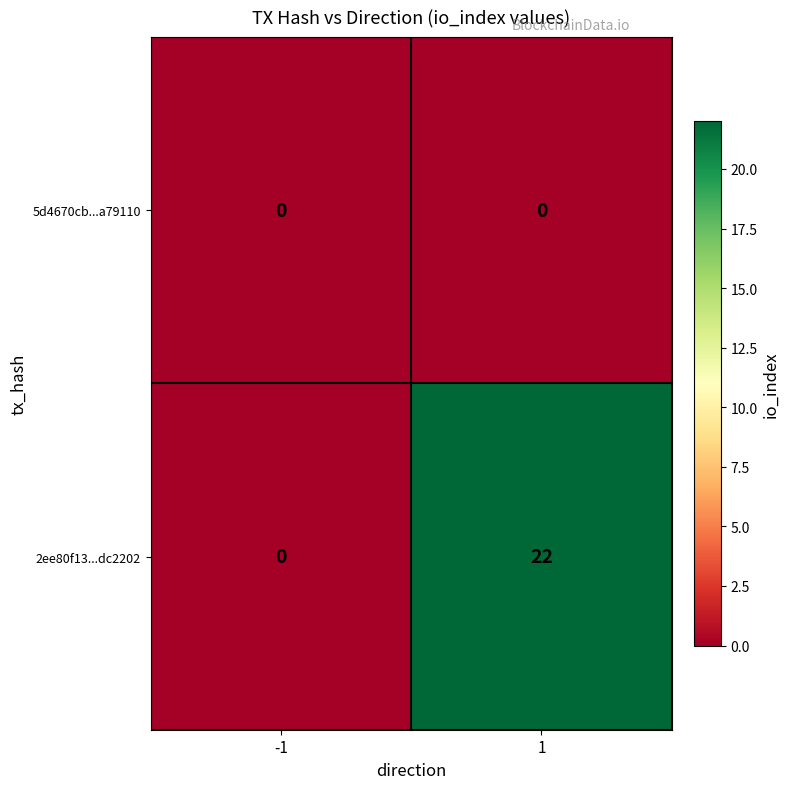

Is it true that 2ee80f13...dc2202 equals 10 at -1?

False